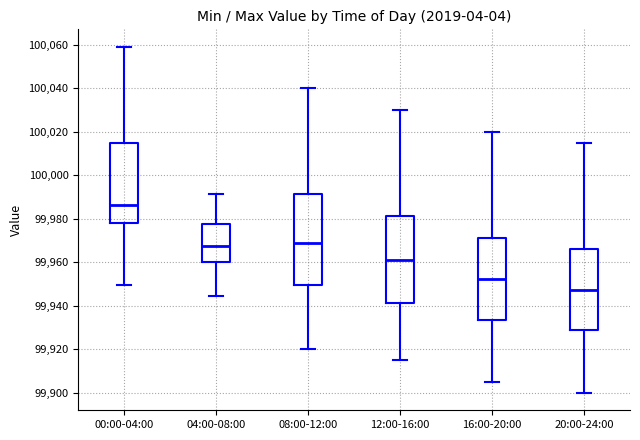

Which box is the tallest, from its lower edge to its upper edge?

08:00-12:00